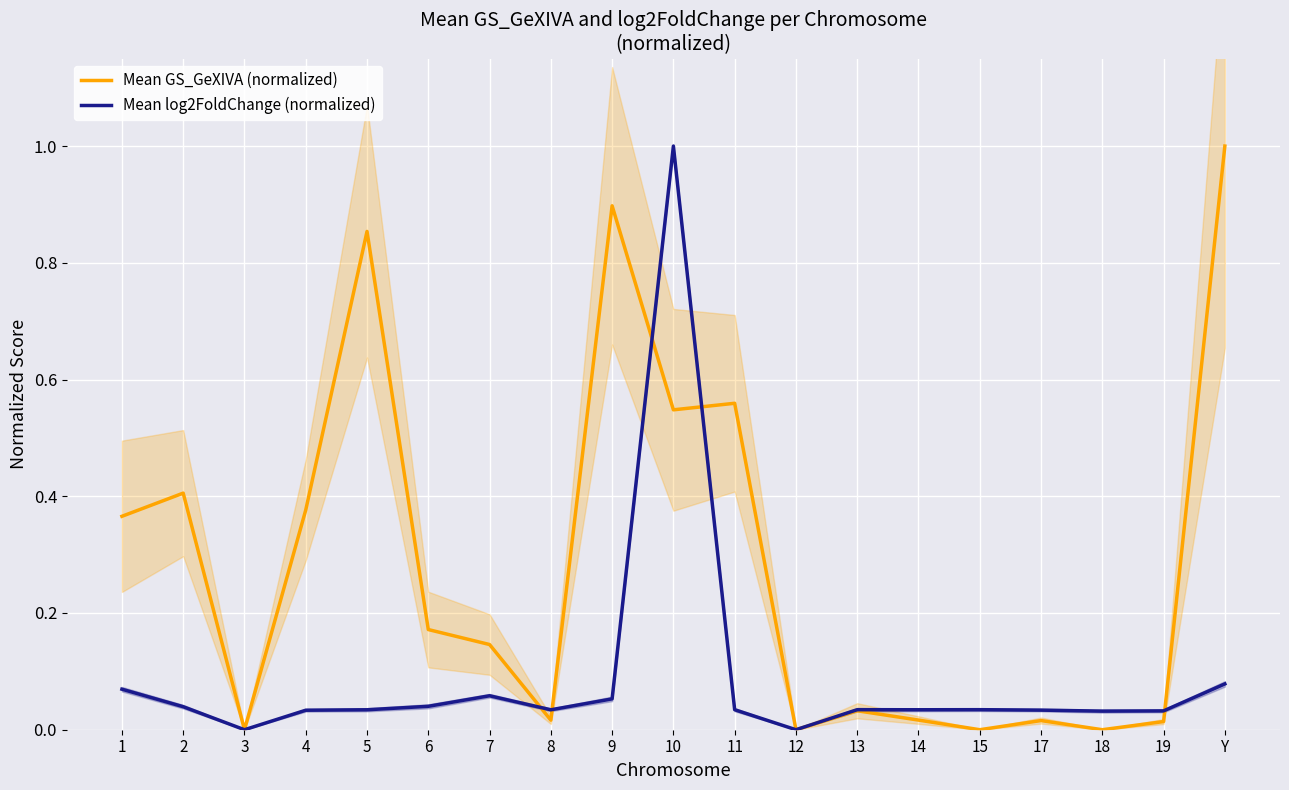

What are all the series names shown in the legend?

Mean GS_GeXIVA (normalized), Mean log2FoldChange (normalized)